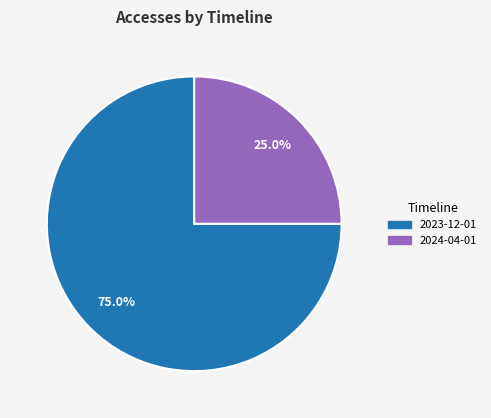

Is there any slice that represents more than half of the pie?

Yes